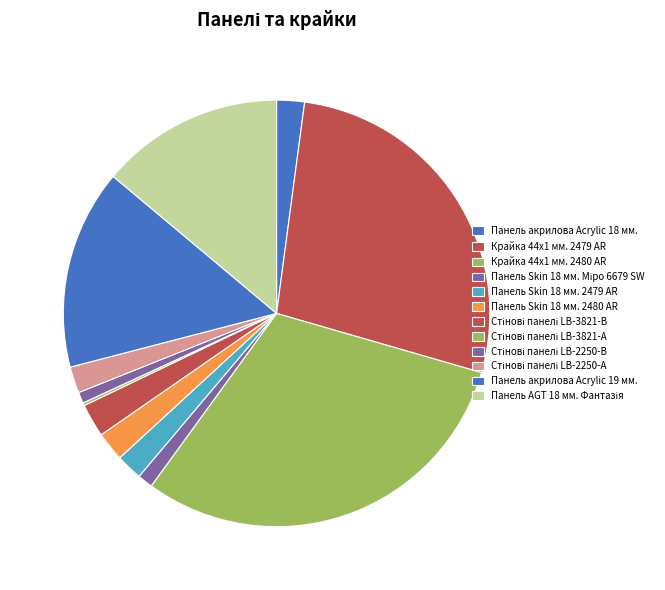

To the nearest percent, what is the difference between the Панель Skin 18 мм. Міро 6679 SW and Крайка 44x1 мм. 2479 AR slice percentages?

26%